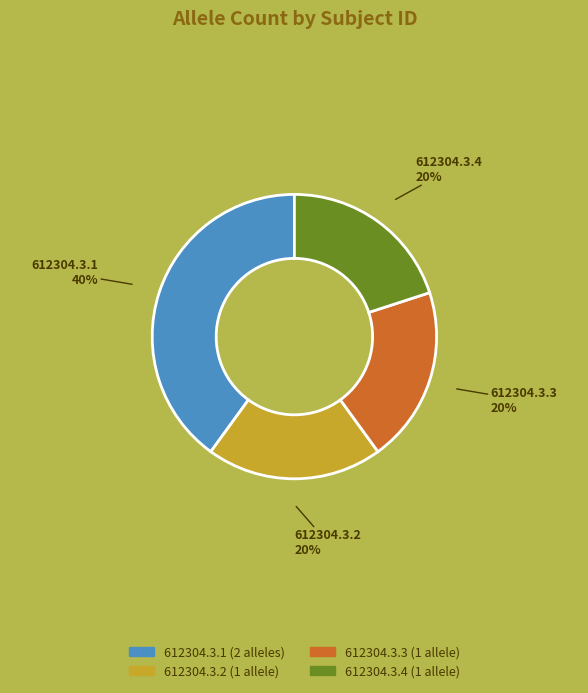

What is the largest slice in the pie chart?

612304.3.1